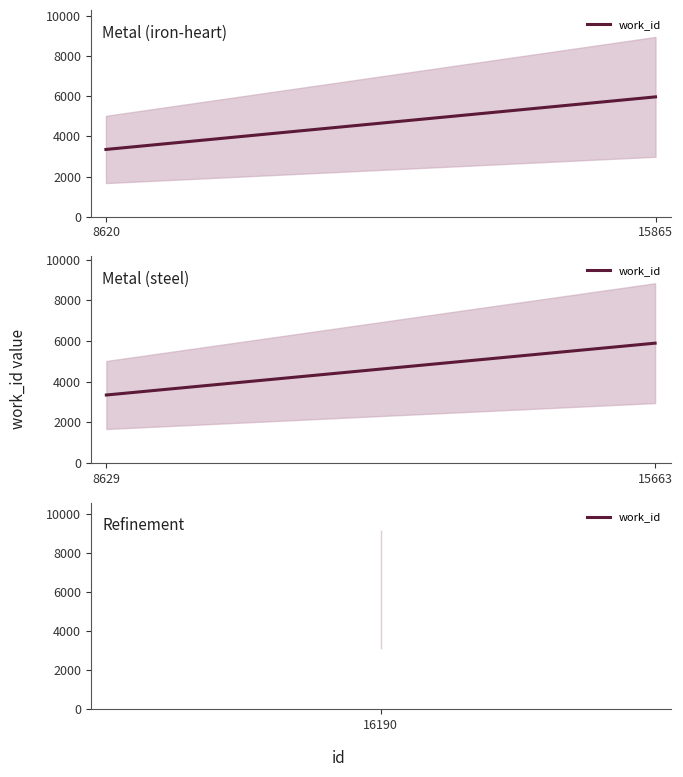

How many lines are shown in the chart?

1